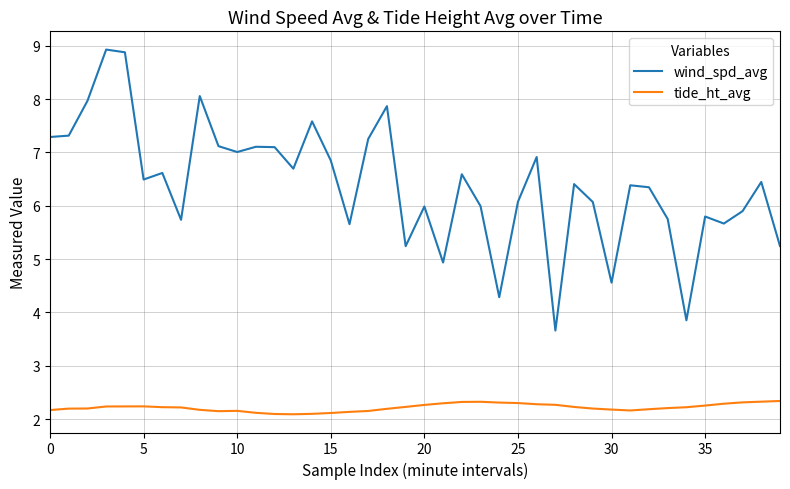

At how many categories does at least one series exceed 4?

38